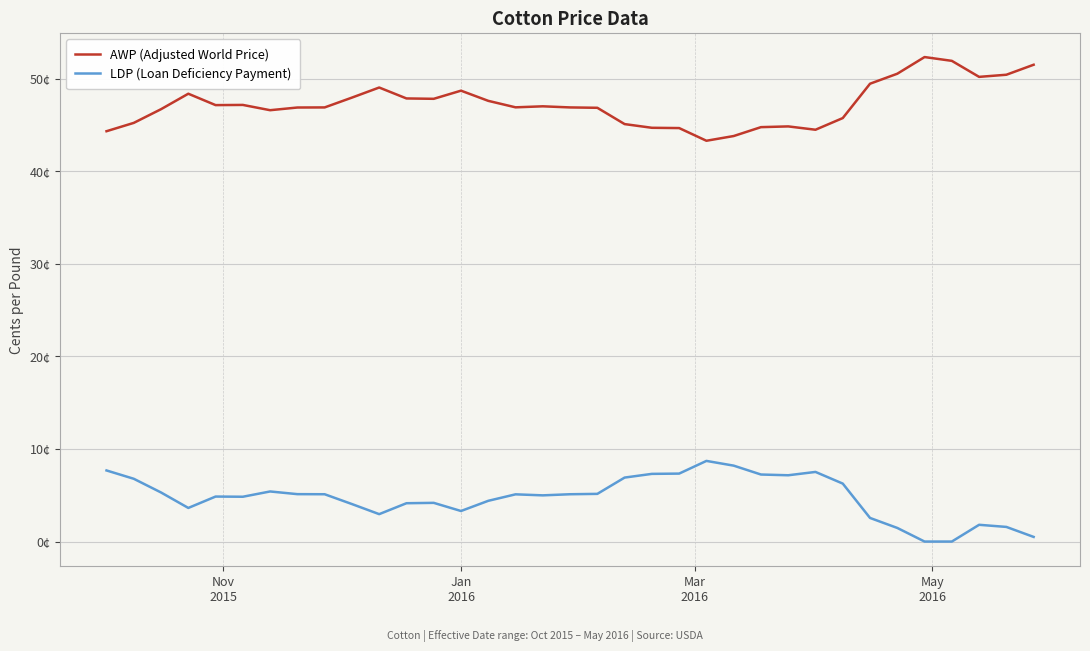

Is this an area chart (filled region under the line)?

No